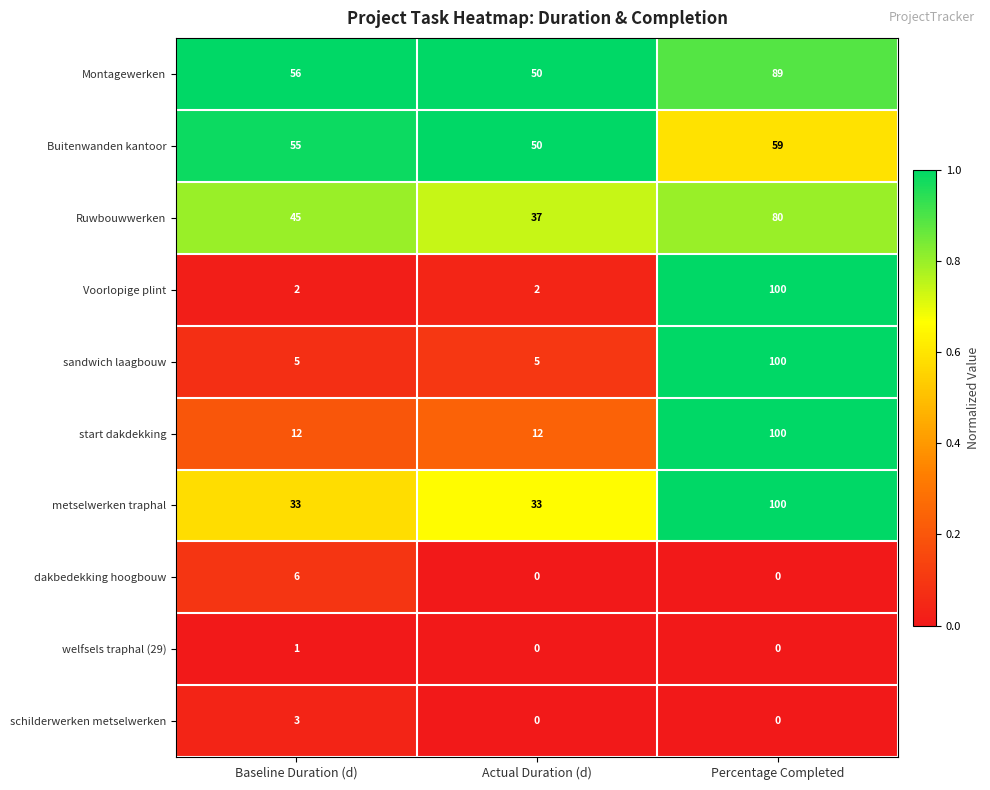

At which category is the sum across all series the highest?

Percentage Completed